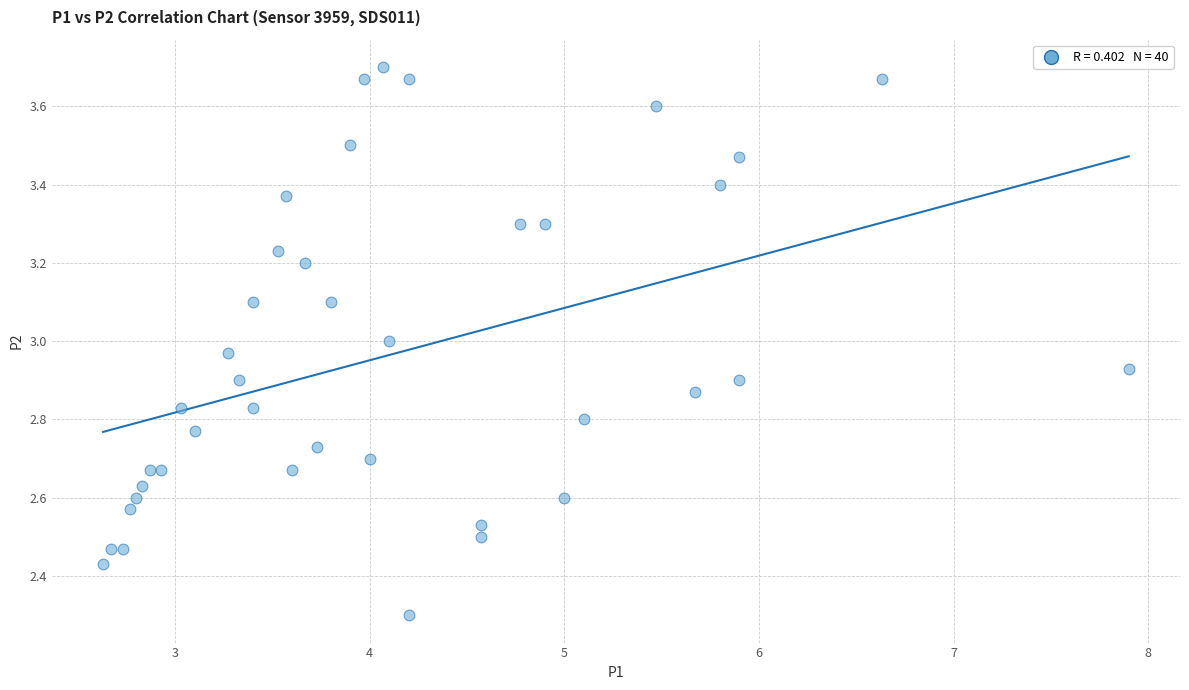

What is the range of X values (max minus min)?

5.3